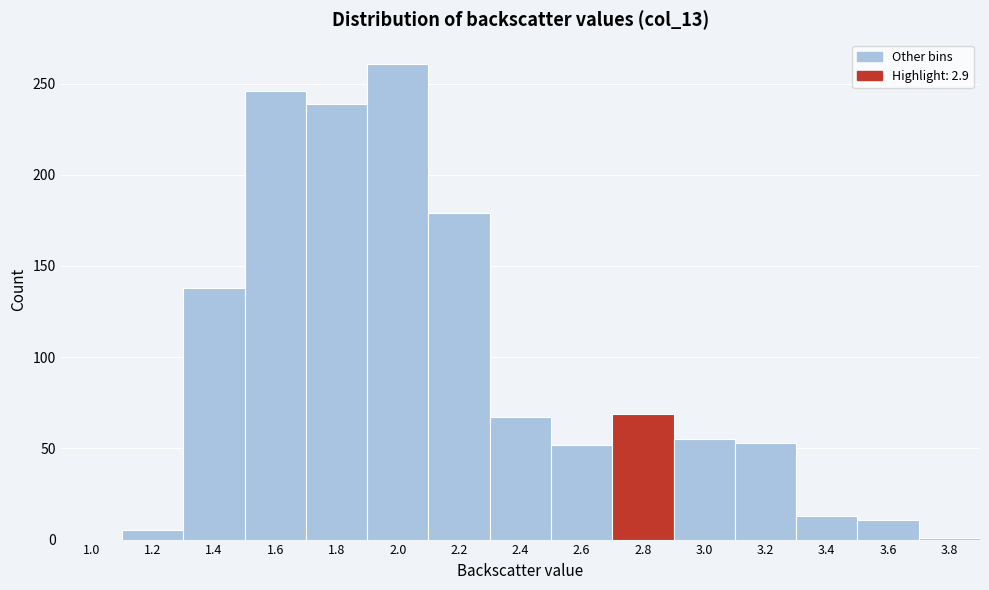

Which has a higher value, 3.4 or 2.2?

2.2